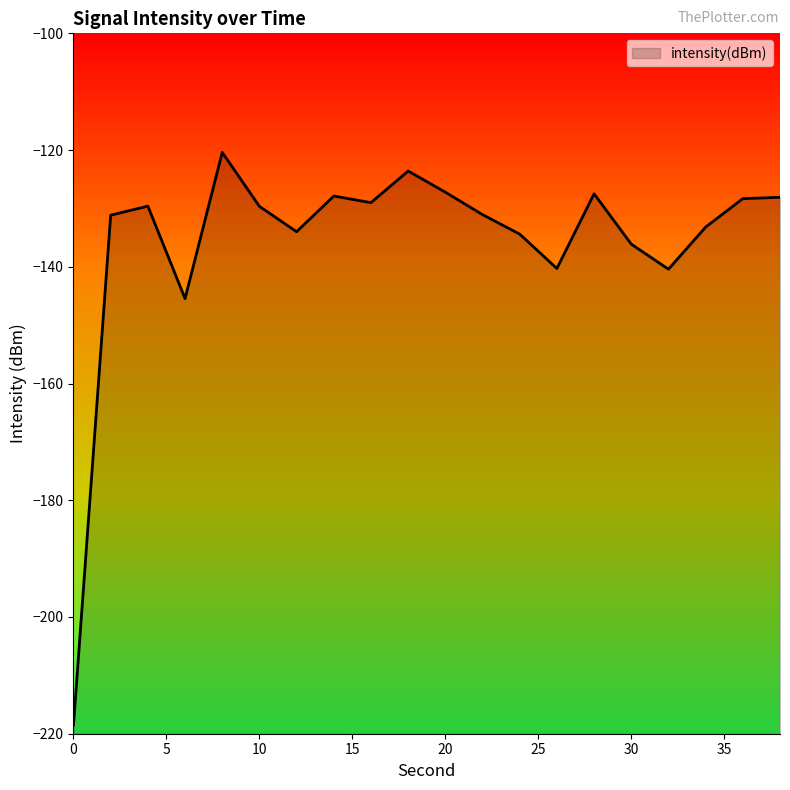

Reading right to left, extract all data points from this chart.

-128.1	-128.3	-133.2	-140.4	-136.1	-127.5	-140.3	-134.4	-131.1	-127.2	-123.6	-129.0	-127.9	-134.0	-129.6	-120.4	-145.4	-129.6	-131.2	-218.5